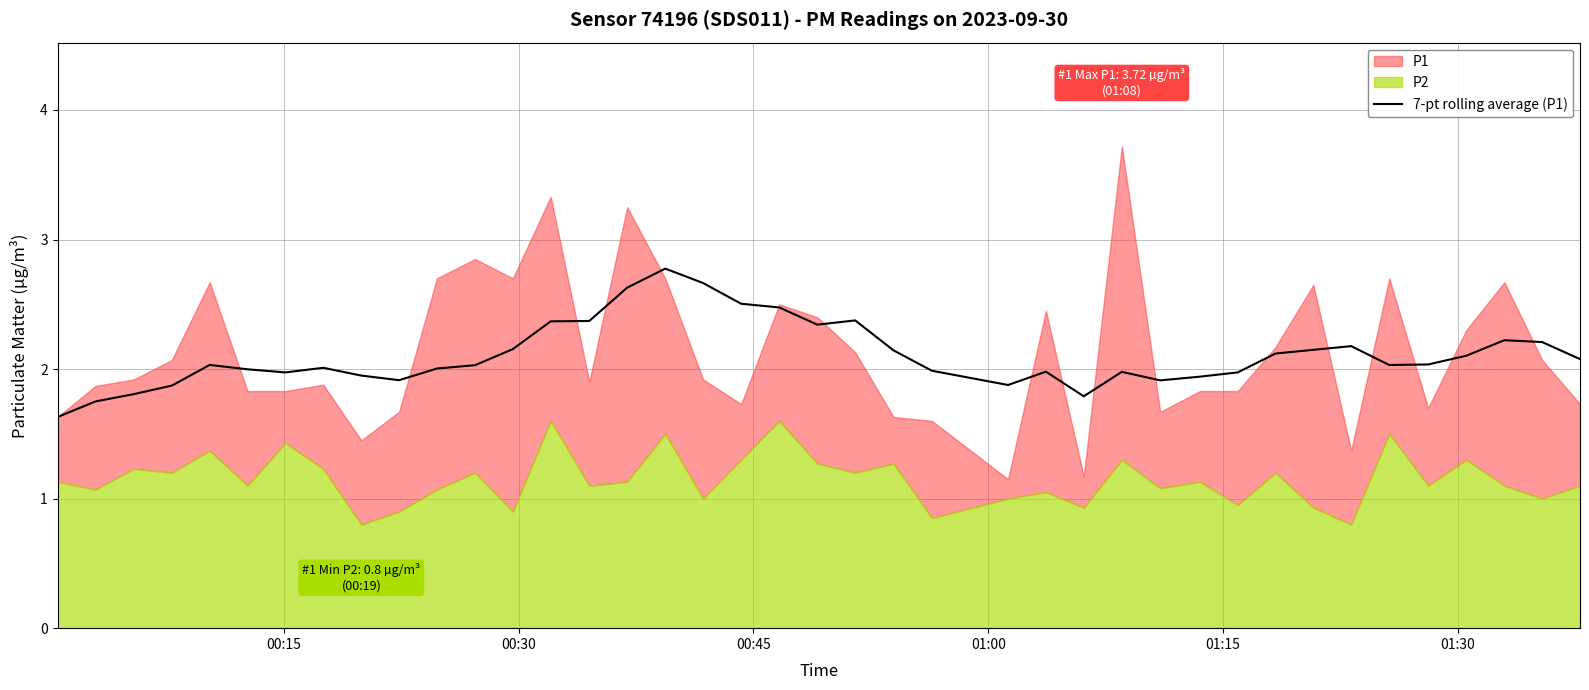

The chart shows a value of 1.2 at 28. True or false?

False